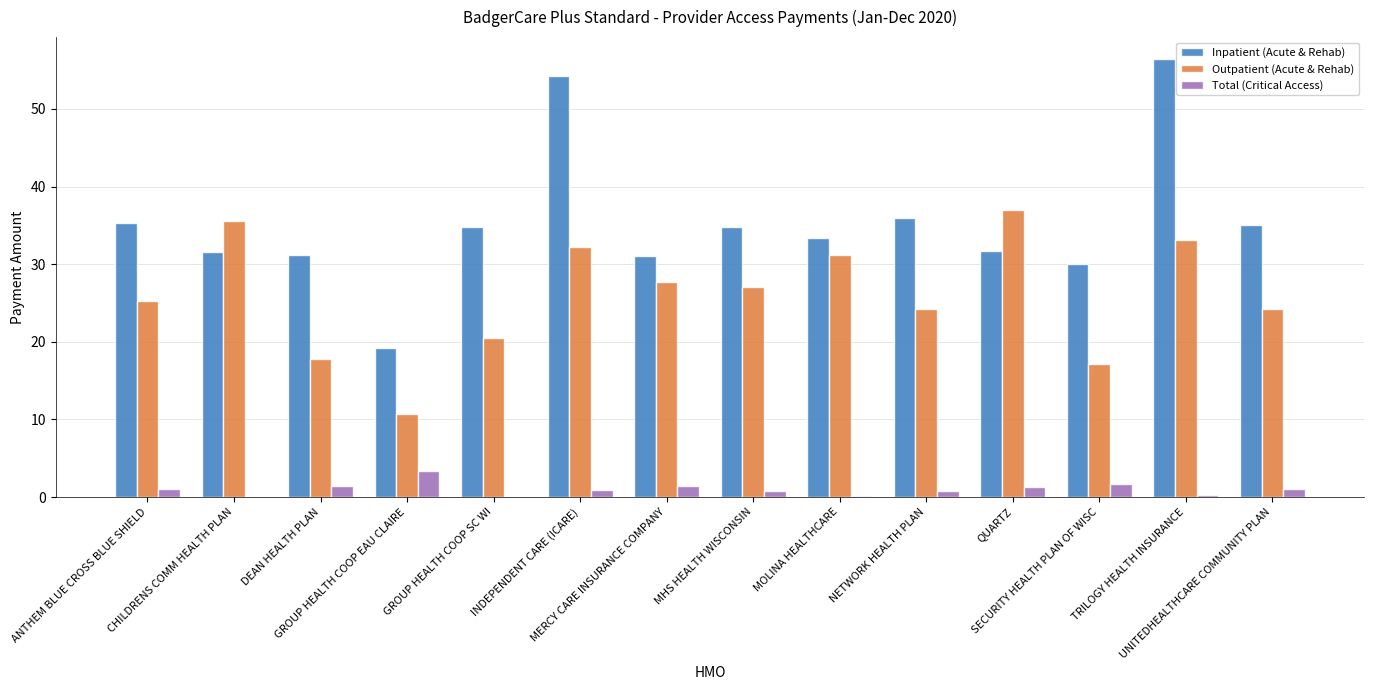

Which series has the largest total across all categories?

Inpatient (Acute & Rehab)